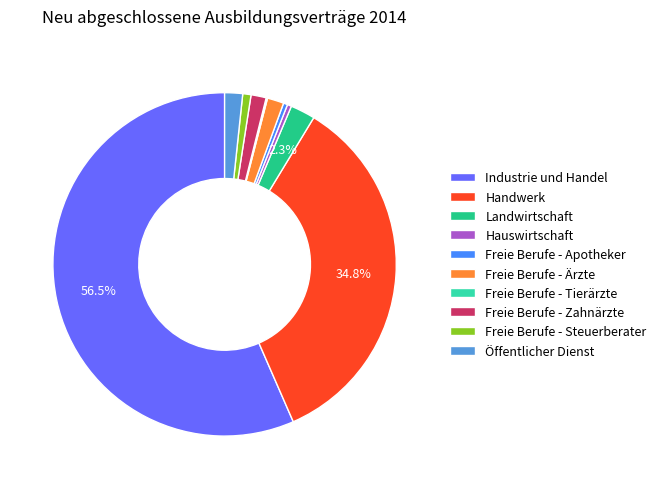

To the nearest percent, what portion does Freie Berufe - Zahnärzte represent?

1%